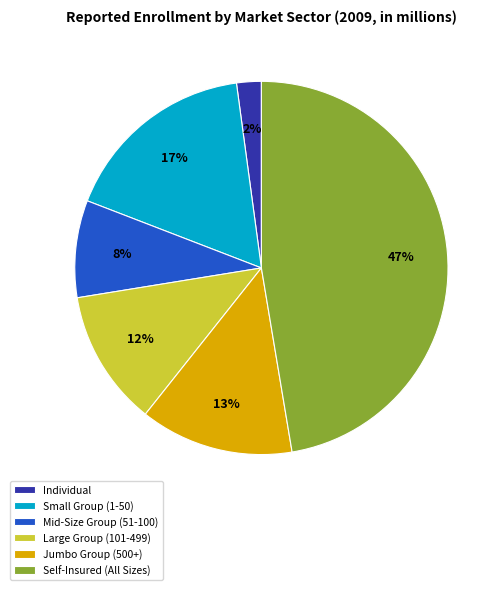

How many segments does this pie chart have?

6